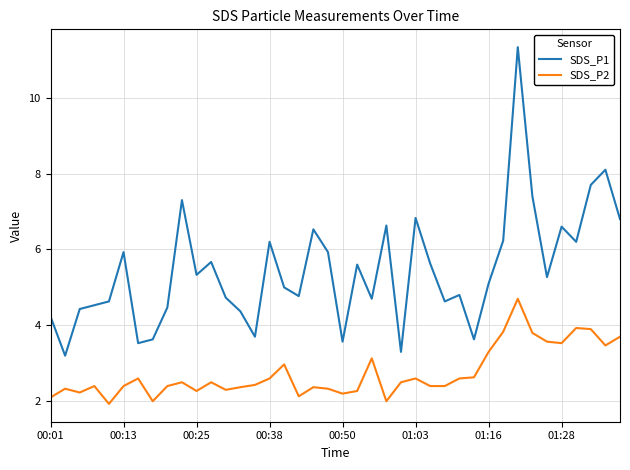

List the series in order of their peak value, lowest first.

SDS_P2, SDS_P1